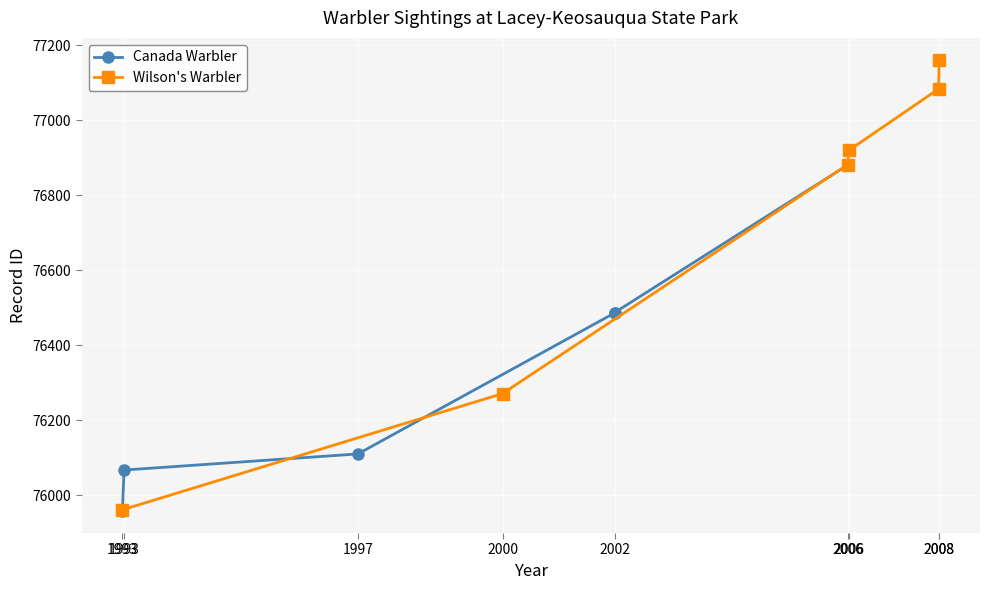

What is the lowest value of the Wilson's Warbler series?

75961